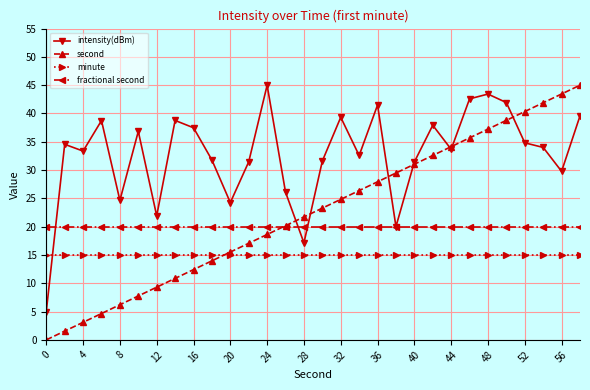

How many intersections are there between minute and intensity(dBm)?

1